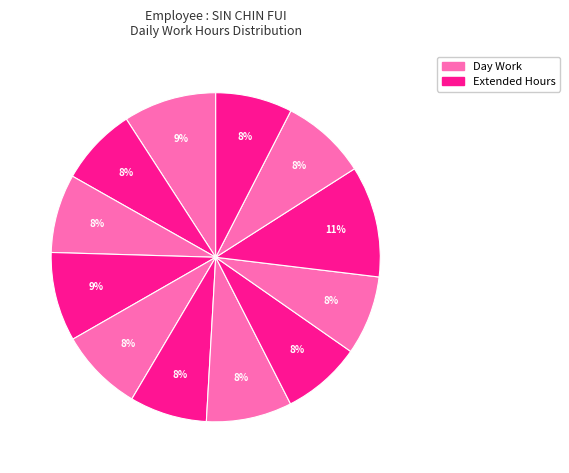

How many segments does this pie chart have?

12